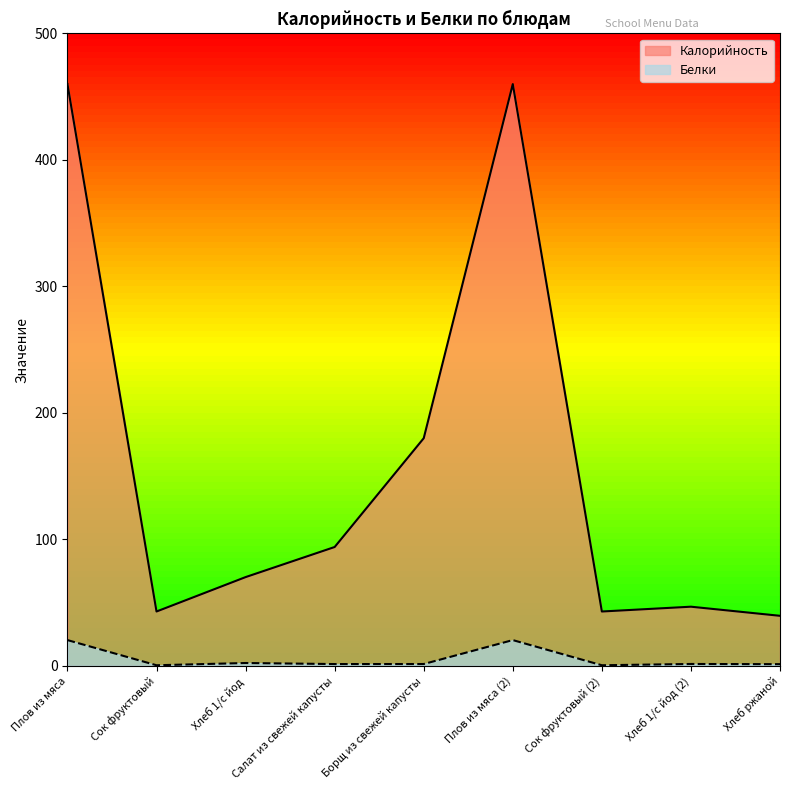

Where does the Калорийность series first go above 70?

Плов из мяса